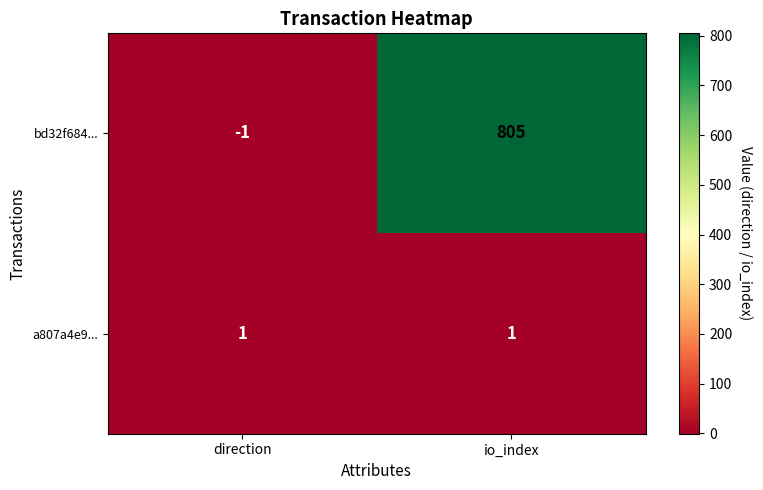

Rank the series at io_index from highest to lowest value.

bd32f684..., a807a4e9...